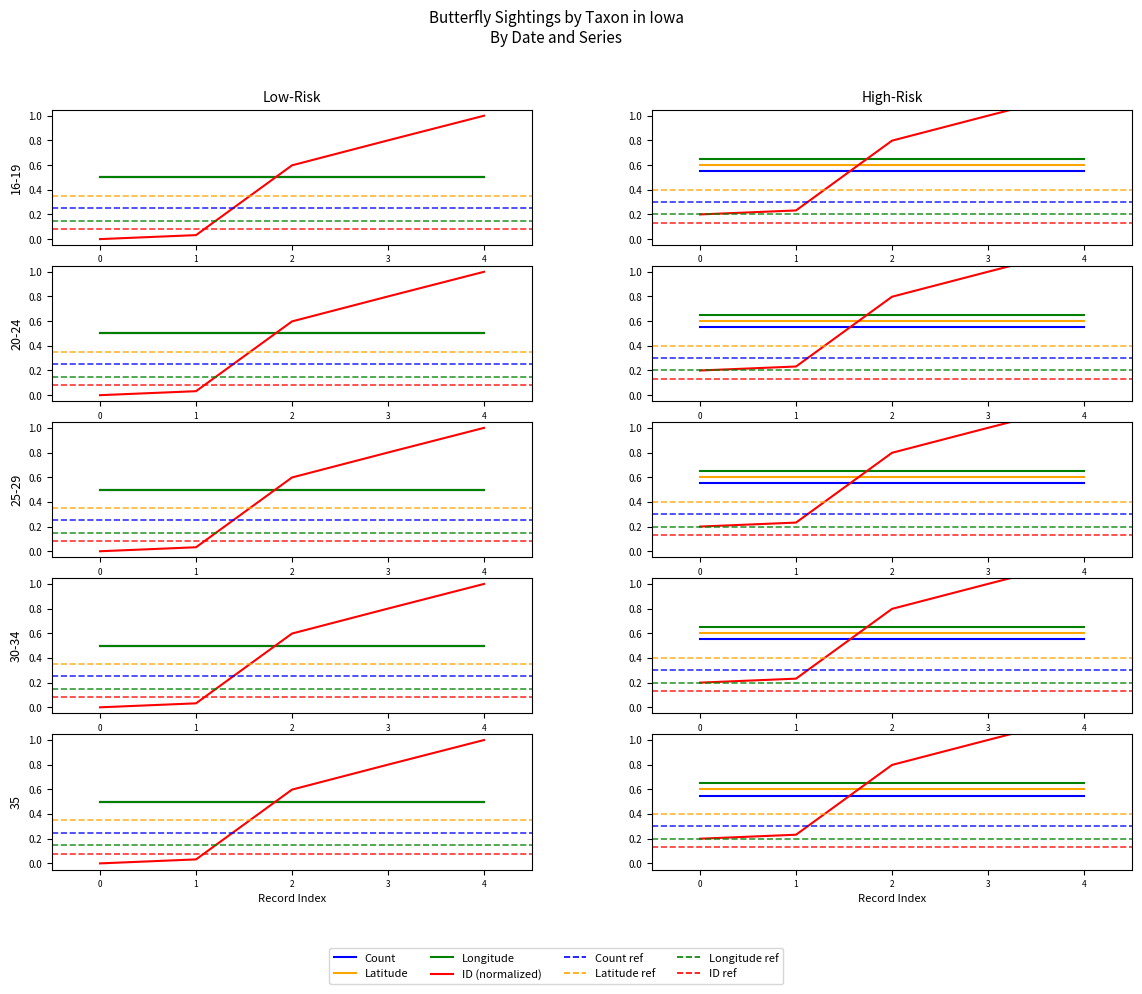

What is the value of the ID point at the 4th from the left?

0.8